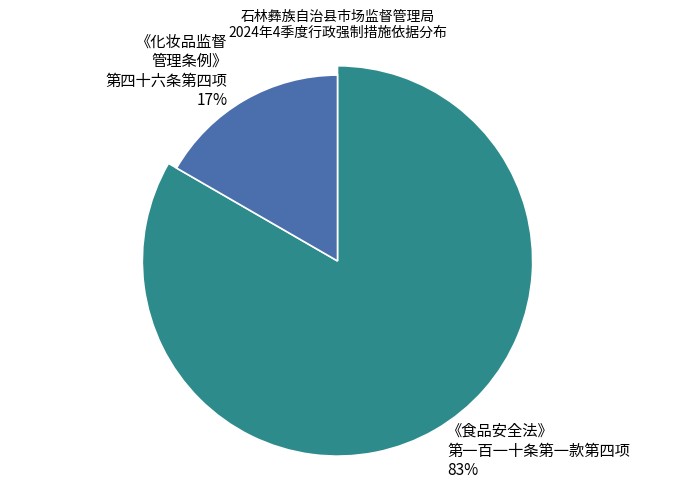

Is there a majority slice in this chart?

Yes